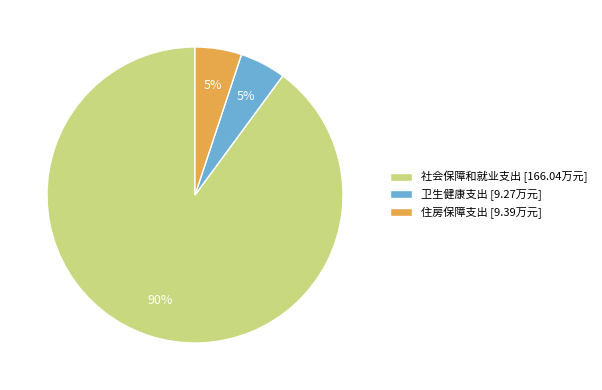

What percentage is the 住房保障支出 [9.39万元] slice, to the nearest percent?

5%